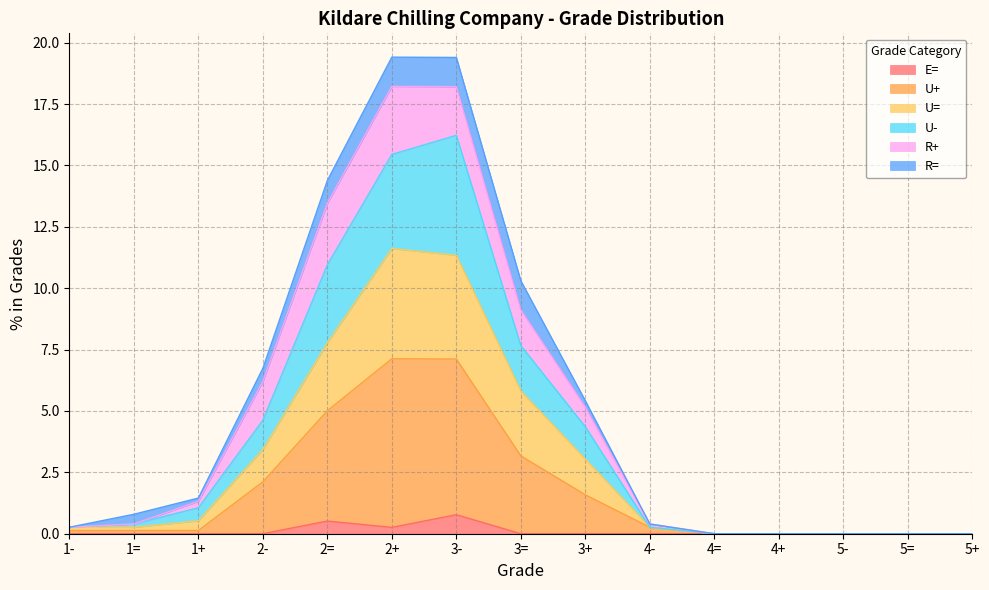

What is the difference between the highest and lowest values at 3=?

10.3